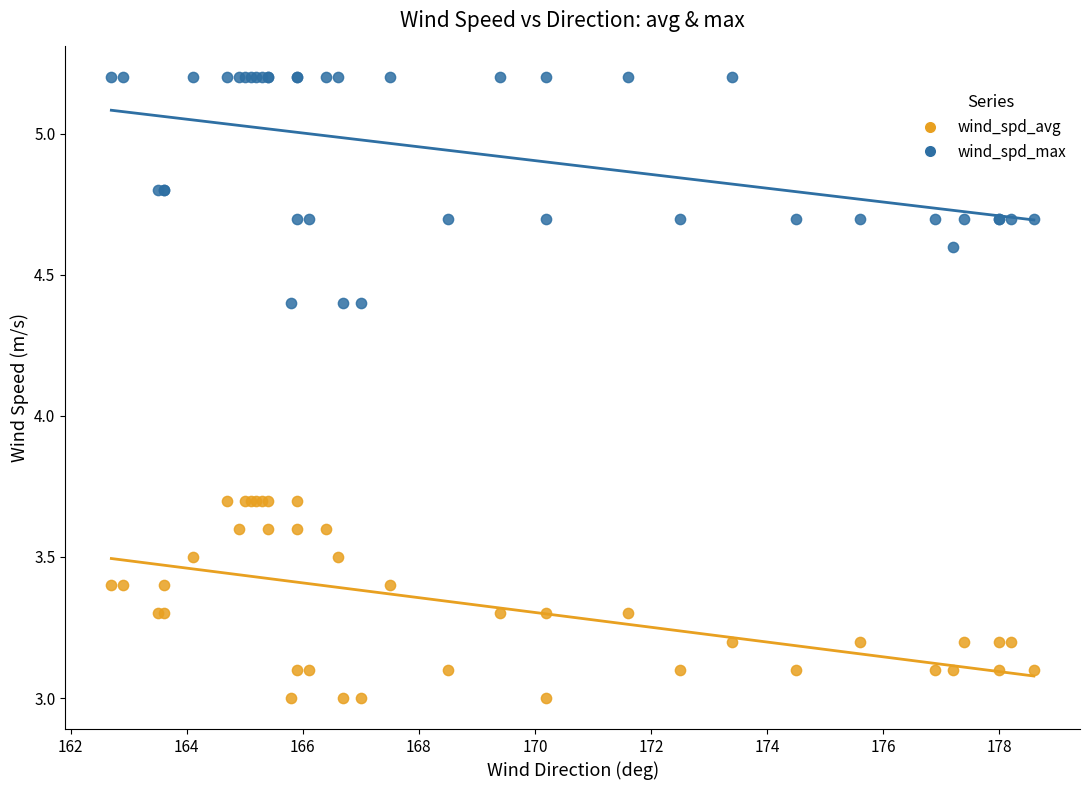

Which series reaches the minimum Y coordinate?

wind_spd_avg